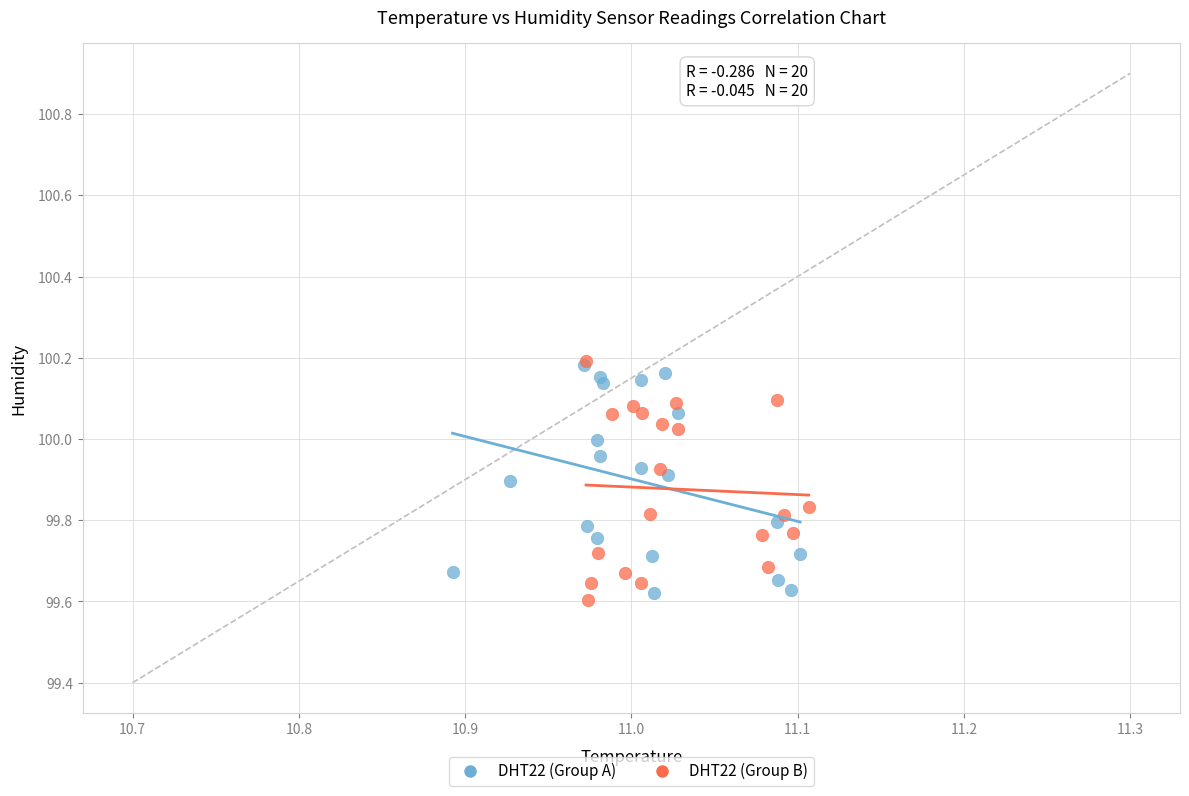

Which series has the largest Y range (max minus min)?

DHT22 (Group B)